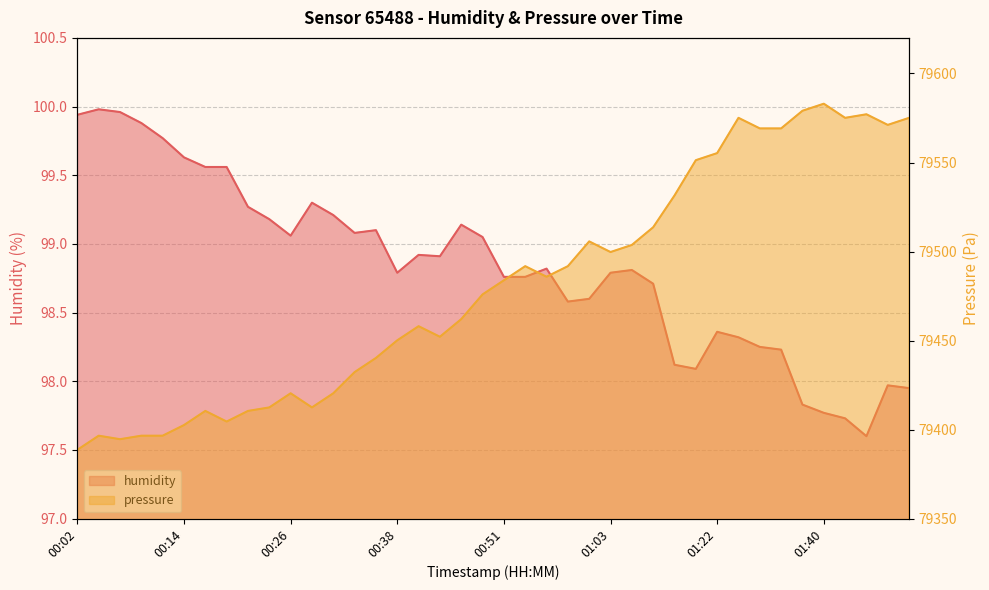

What is the lowest value of the humidity series?

97.6